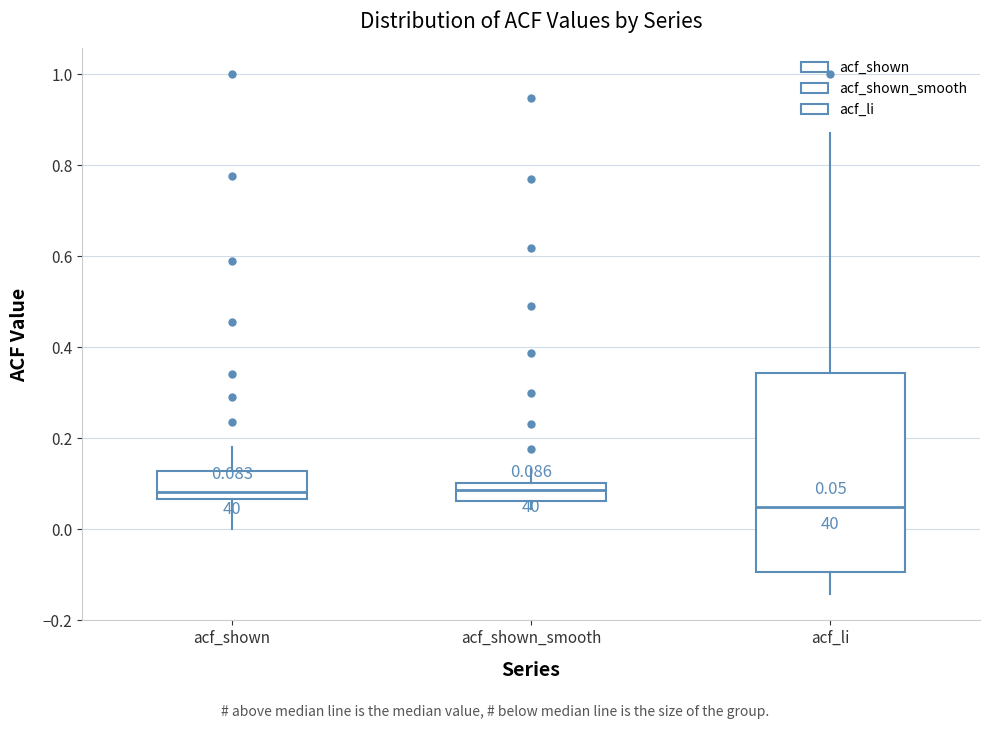

Which box has the lowest median line?

acf_li